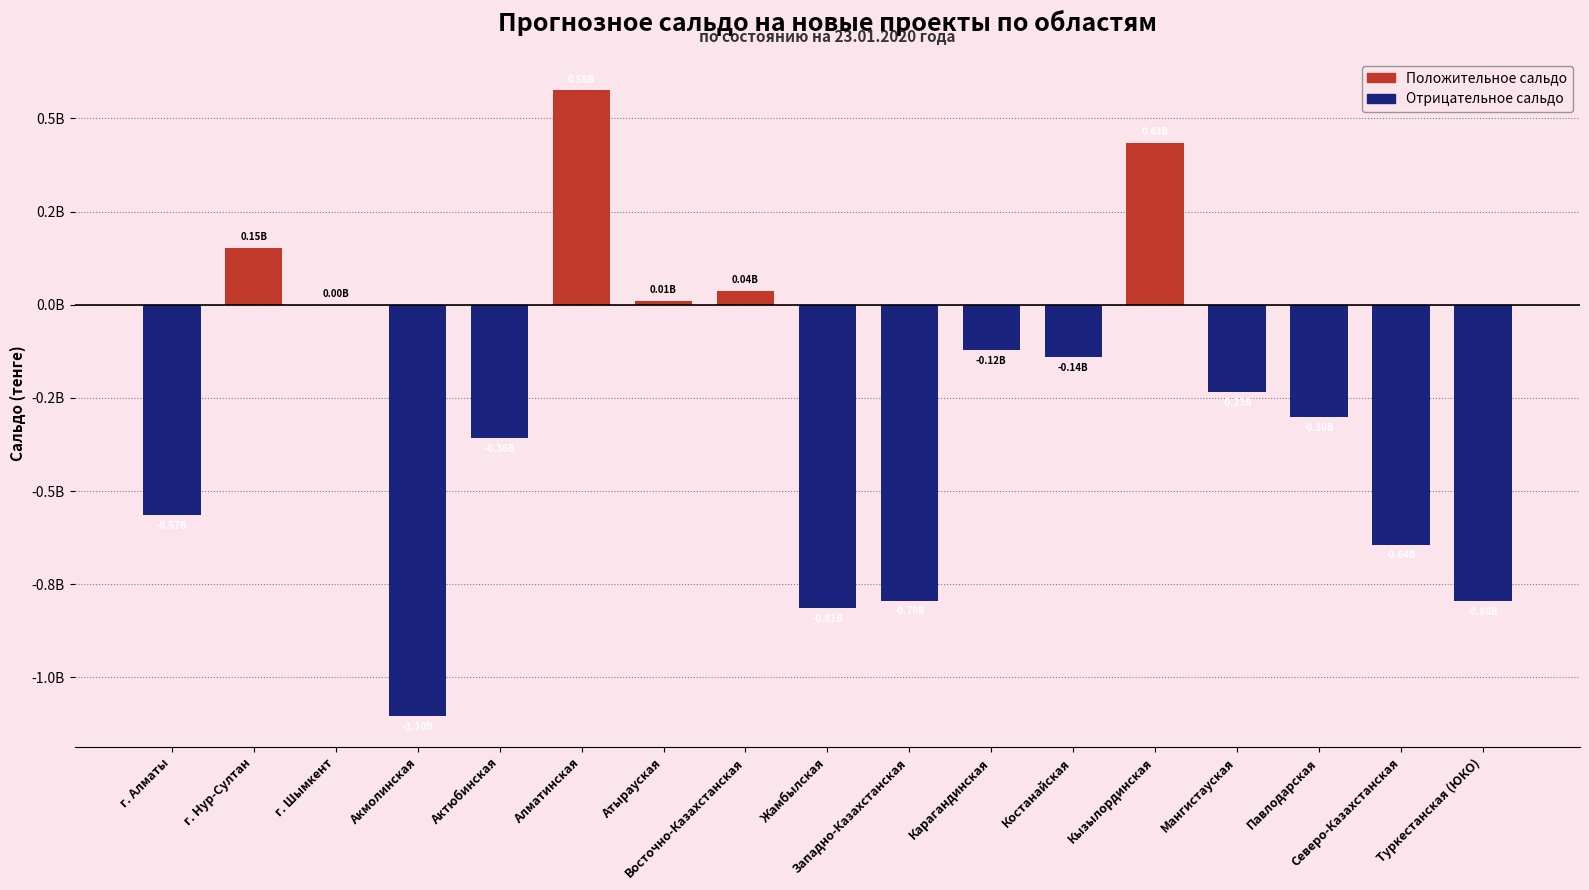

What is the label of the 1st bar from the left?

г. Алматы